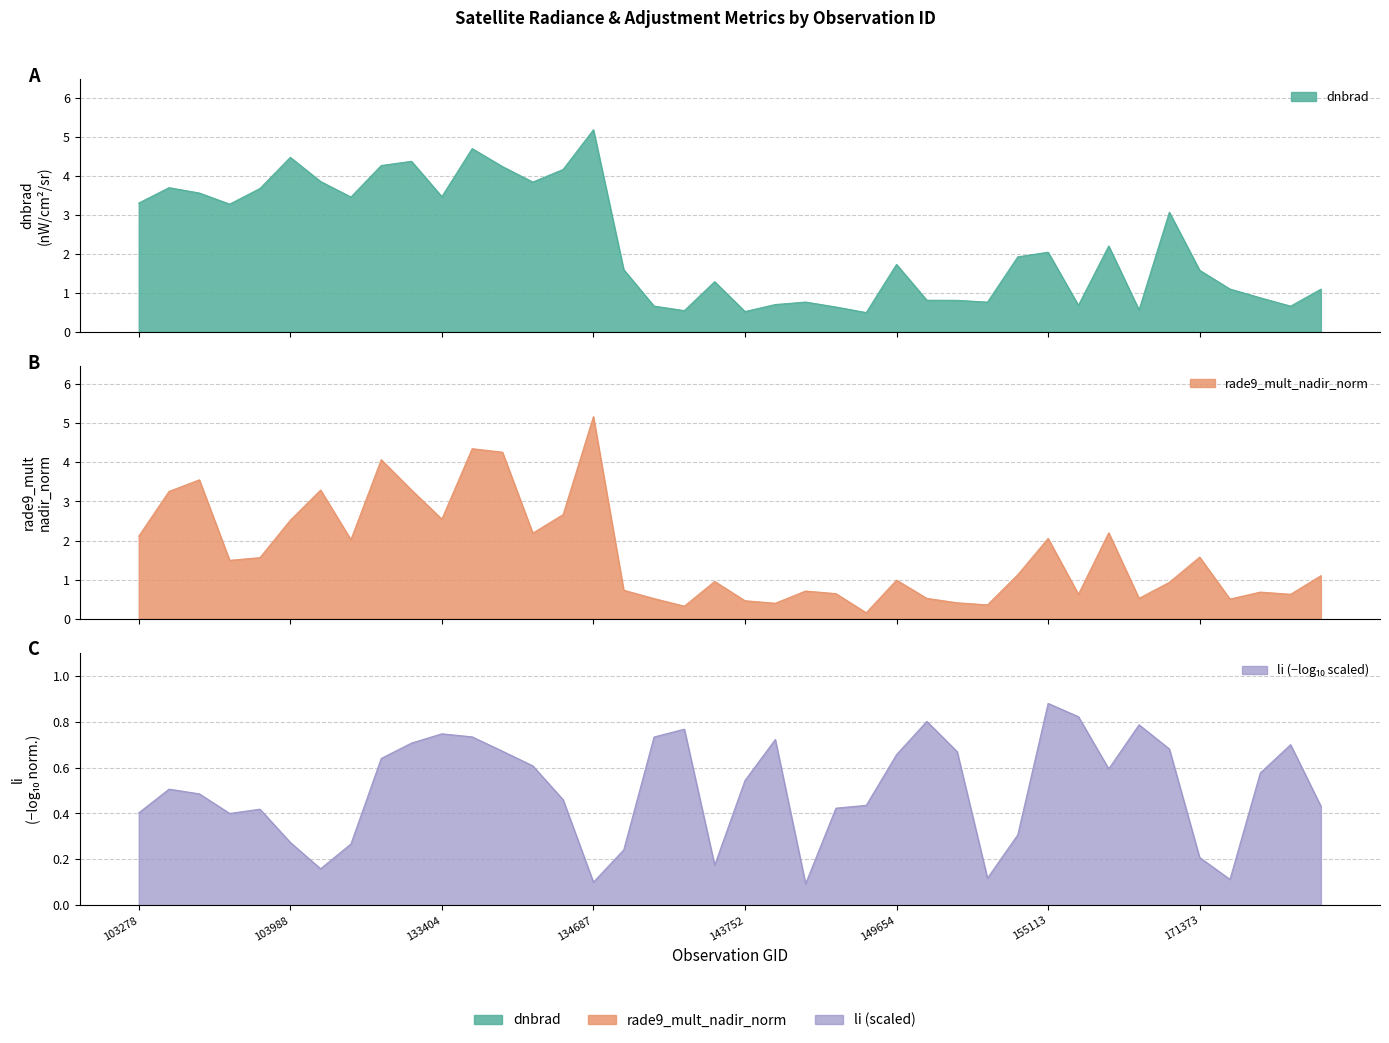

What is the difference between the maximum and minimum values in the rade9_mult_nadir_norm series?

5.0